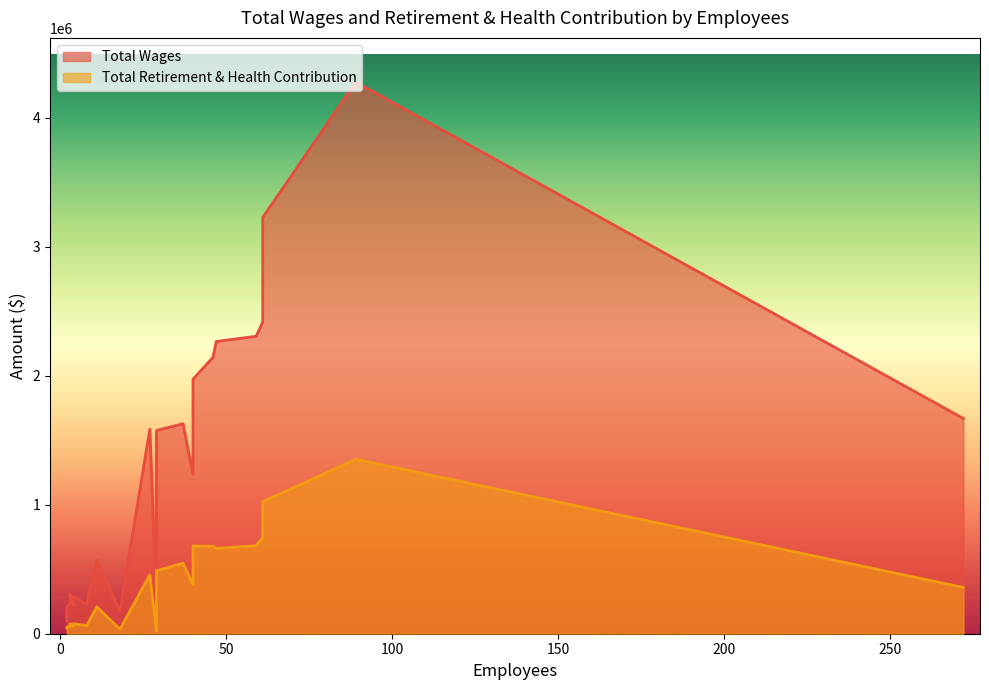

Is the value of Total Retirement & Health Contribution at Technology greater than the value of Total Wages at Cresson School?

No